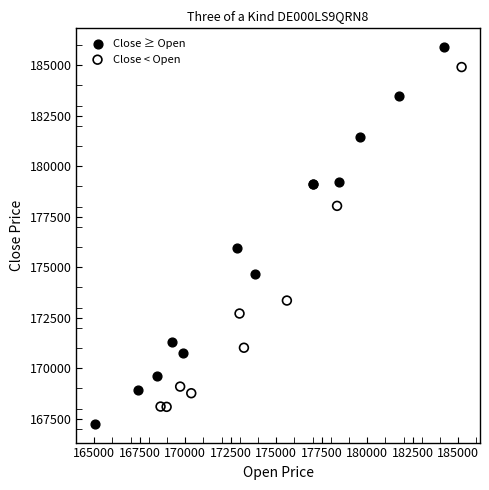

Which series reaches the minimum Y coordinate?

Close ≥ Open